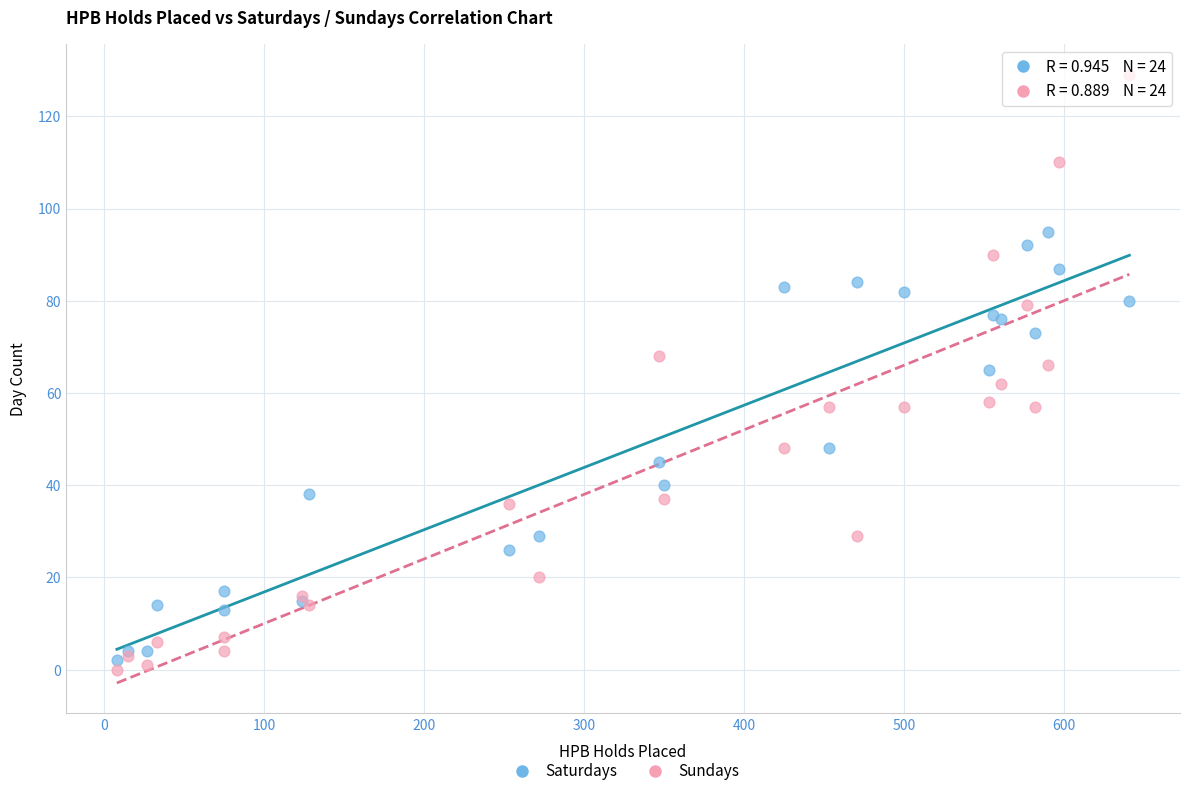

Which series contains the lowest Y value?

Sundays